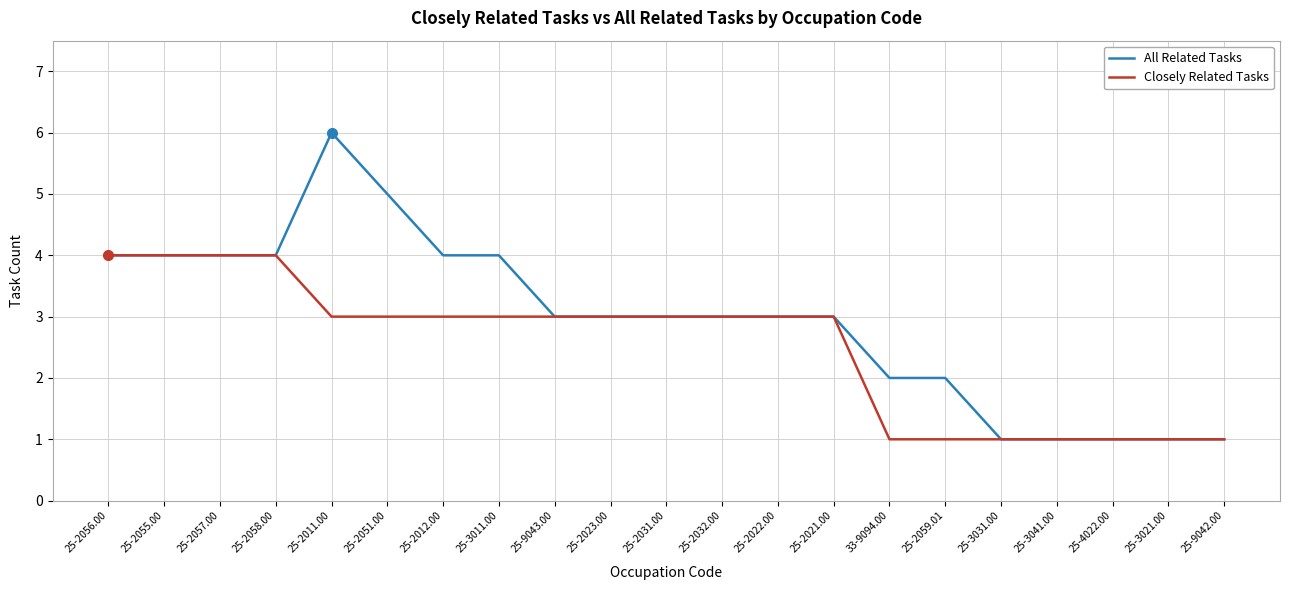

What are all the series names shown in the legend?

All Related Tasks, Closely Related Tasks